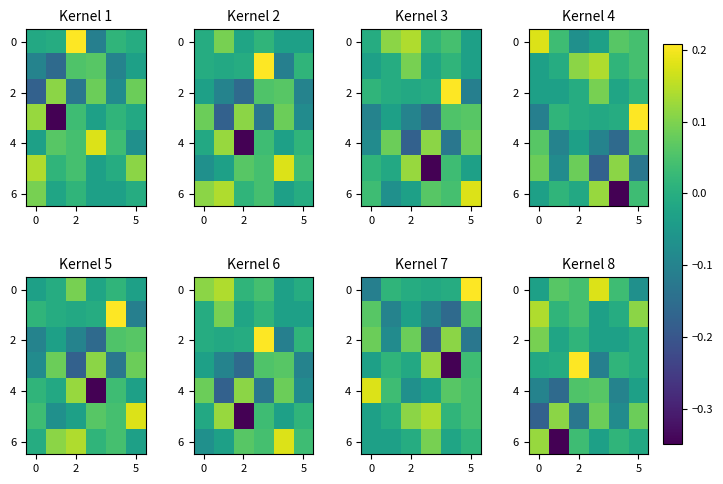

At how many categories does at least one series exceed 0?

6